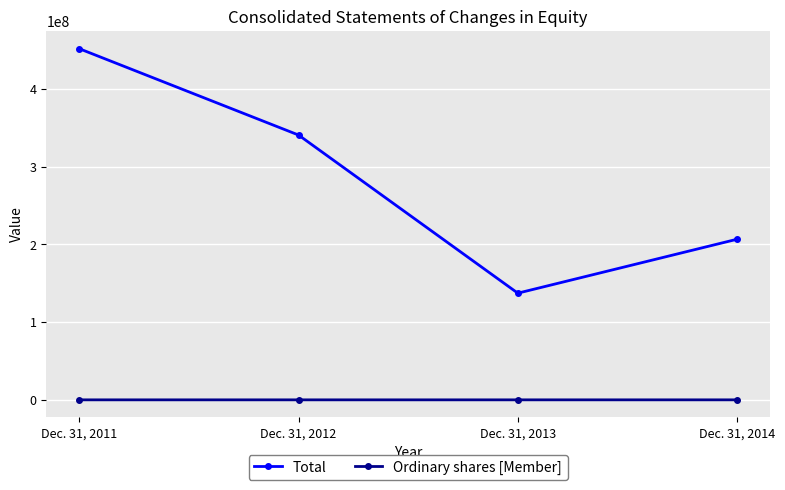

What are all the series names shown in the legend?

Total, Ordinary shares [Member]